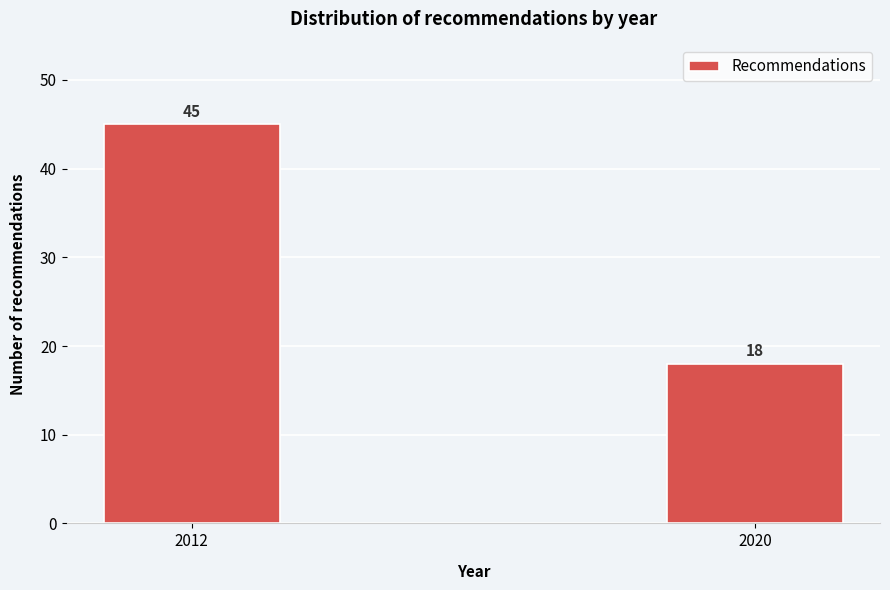

Reading left to right, transcribe all the data shown in this chart.

45	18